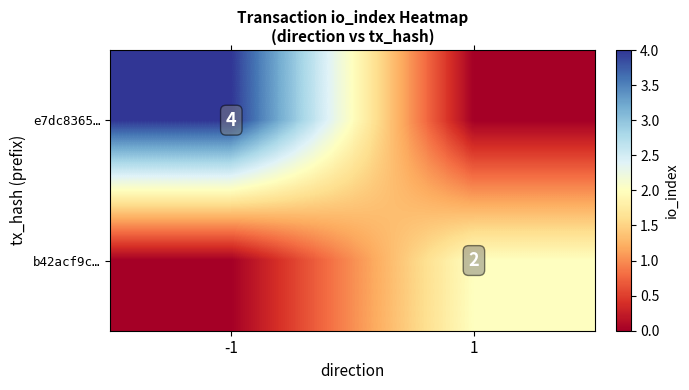

True or false: b42acf9c… has a value of 2 at 1.

True